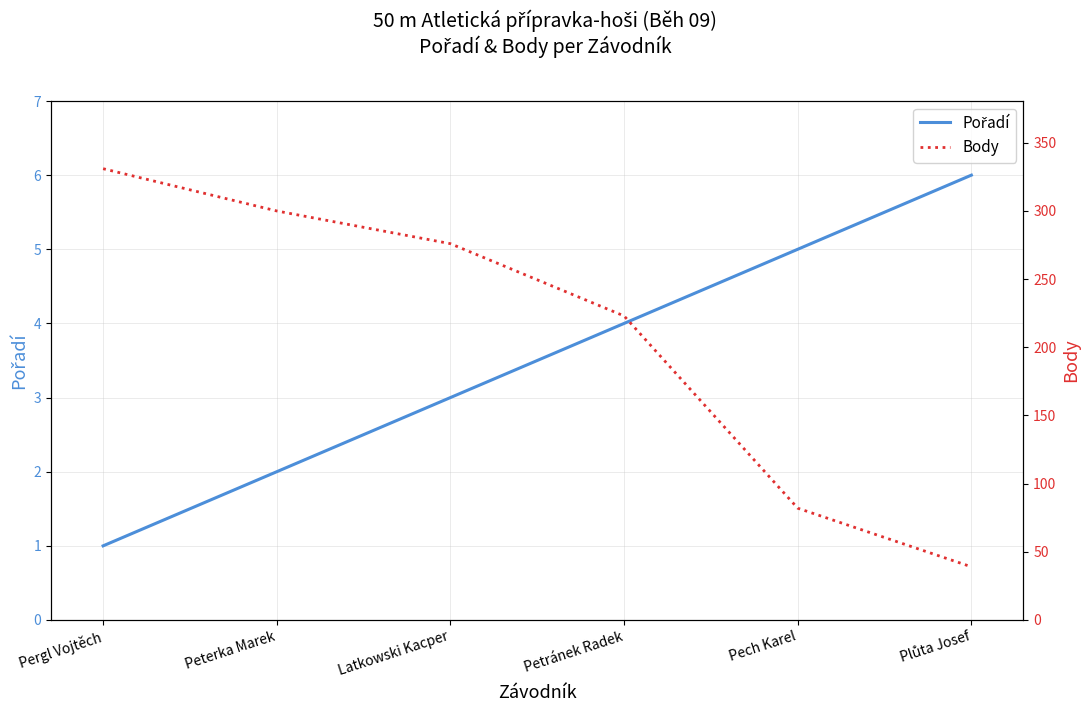

What is the difference between the maximum and second lowest values in the Body series?

249